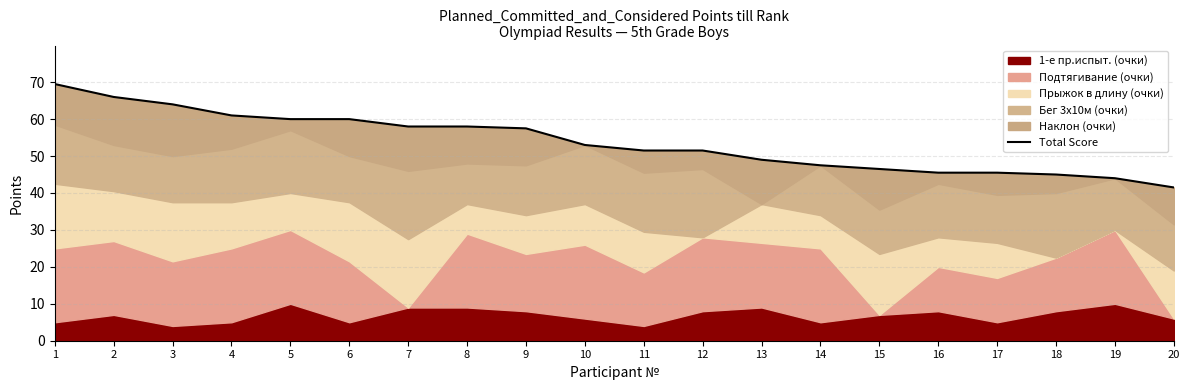

What is the difference between the values at 8 and 3?

6.0